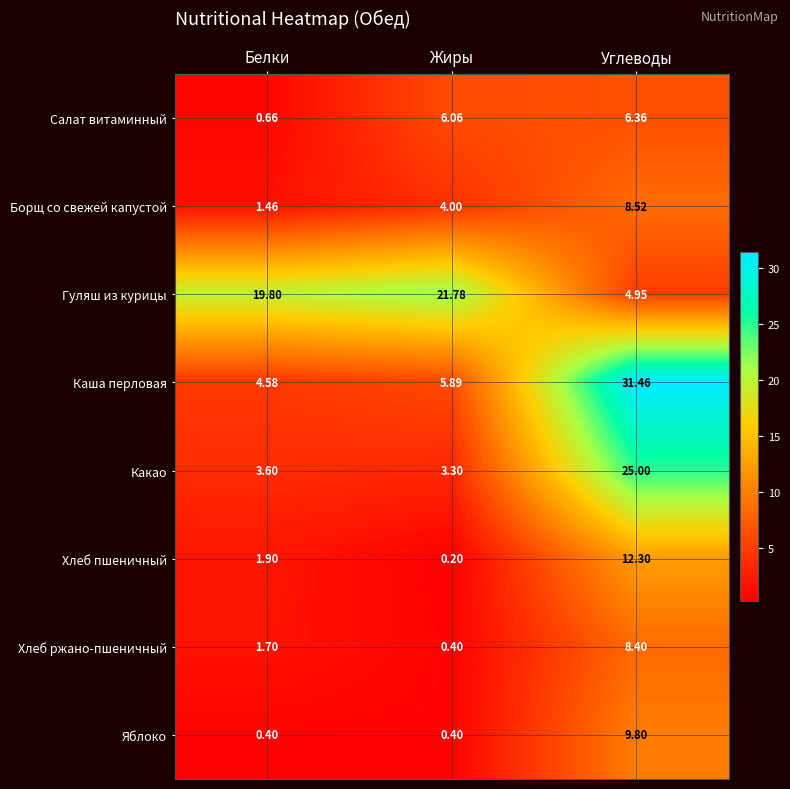

Rank the series at Белки from lowest to highest value.

Яблоко, Салат витаминный, Борщ со свежей капустой, Хлеб ржано-пшеничный, Хлеб пшеничный, Какао, Каша перловая, Гуляш из курицы